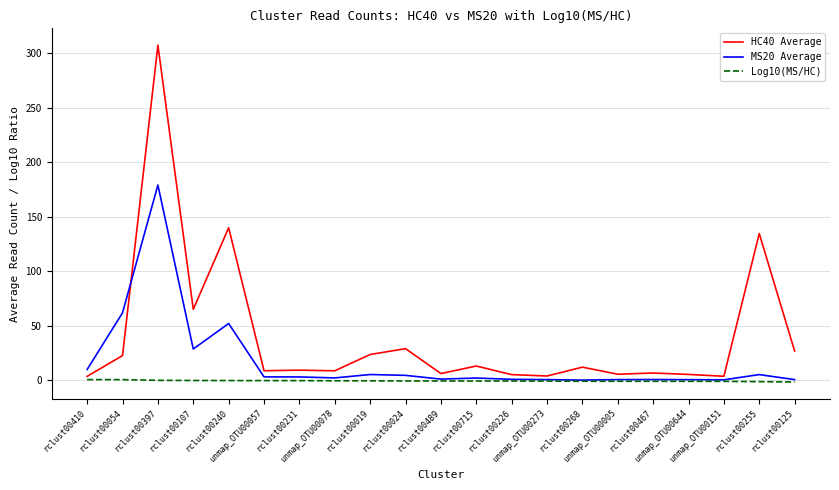

What is the maximum value for HC40 Average?

307.5